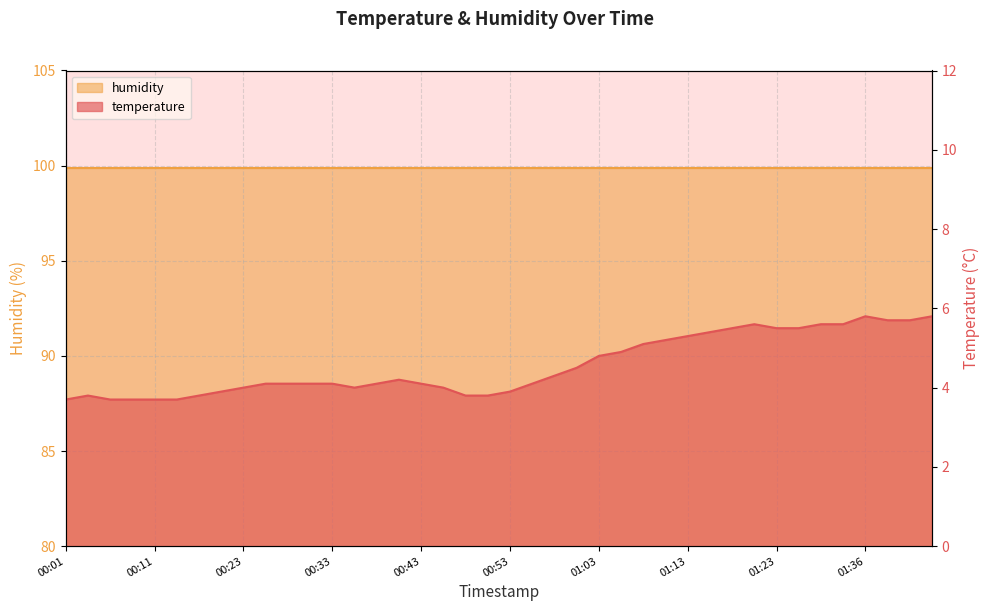

At which category does the chart reach its peak across all series?

01:36